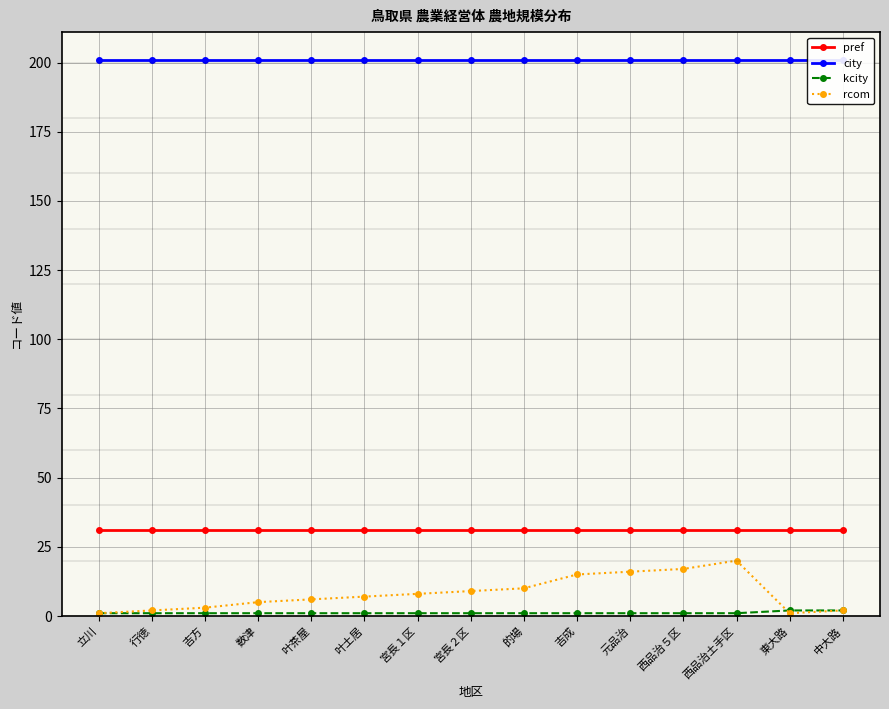

How many lines are shown in the chart?

4